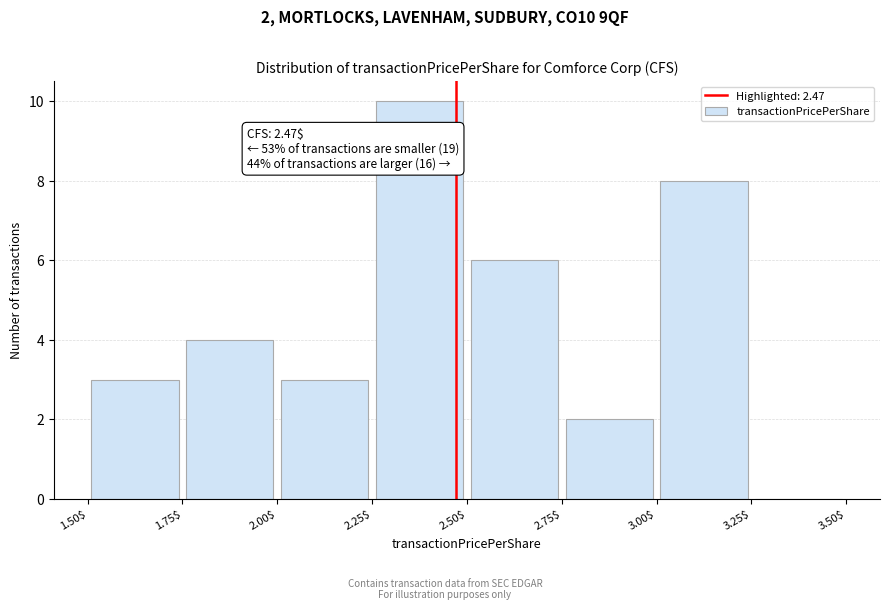

Over which range of the x-axis is the bar tallest?

2.25$ to 2.50$